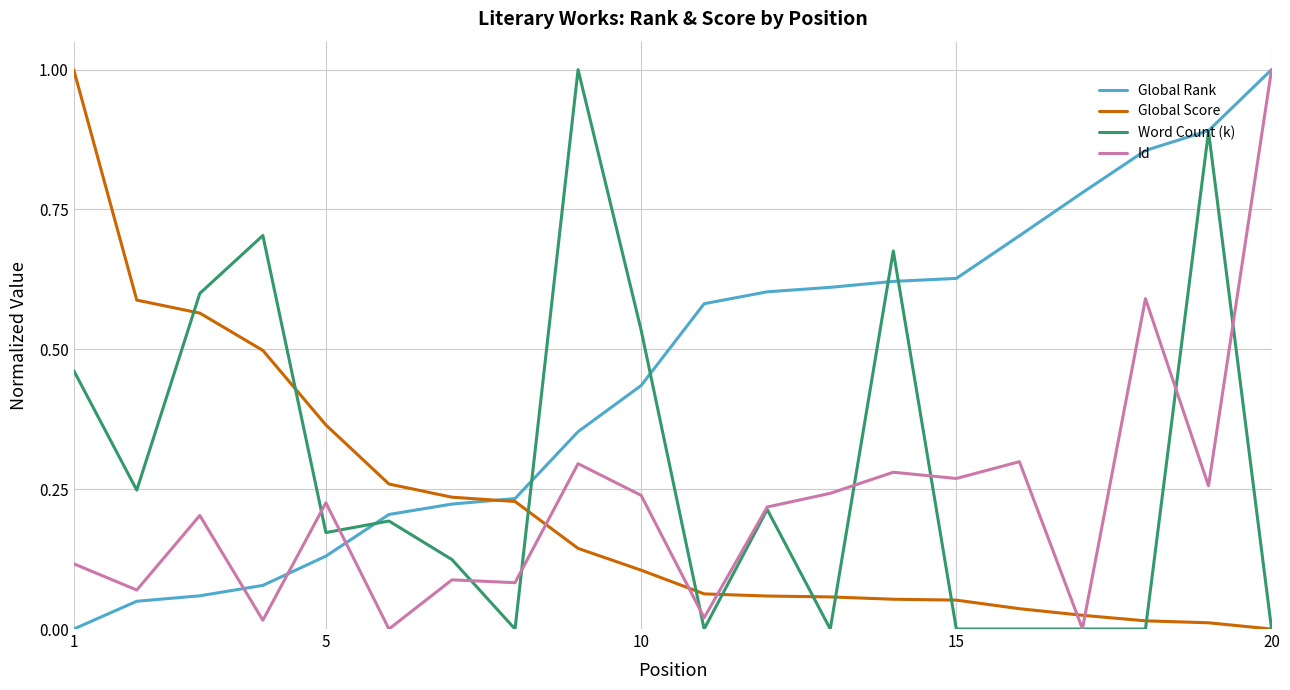

Which series has the largest total across all categories?

Global Rank